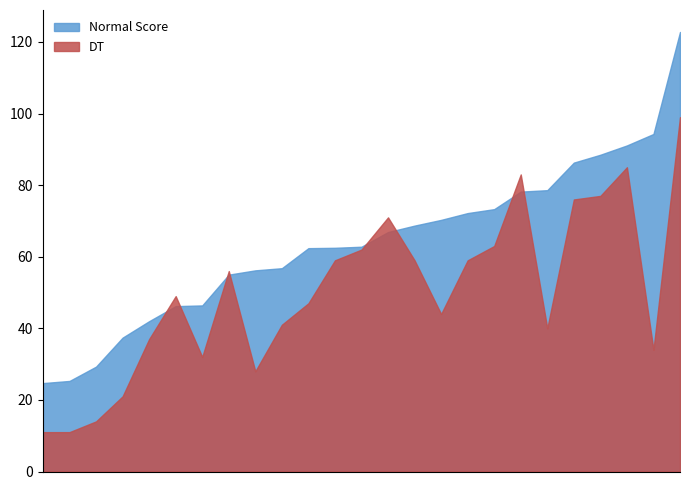

Which series has the widest spread of values?

Normal Score